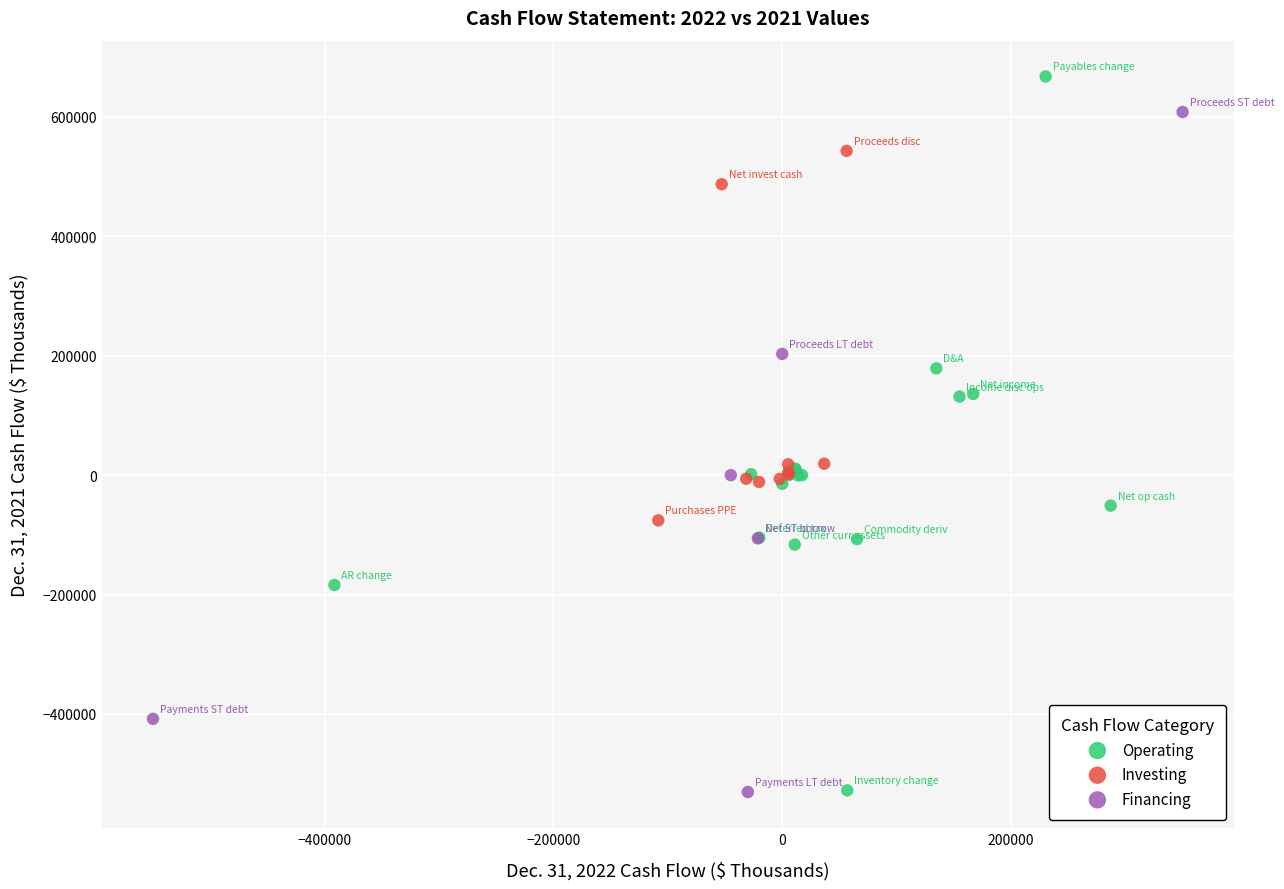

Which series contains the highest Y value?

Operating